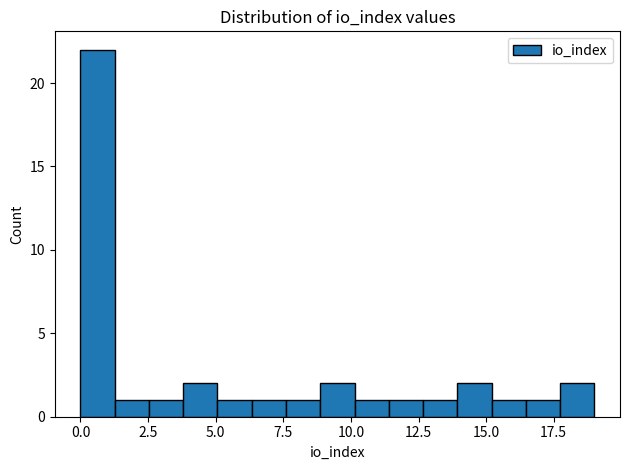

Around what value on the x-axis is the tallest bar? Give the approximate position of its centre, as read against the axis.

0.5